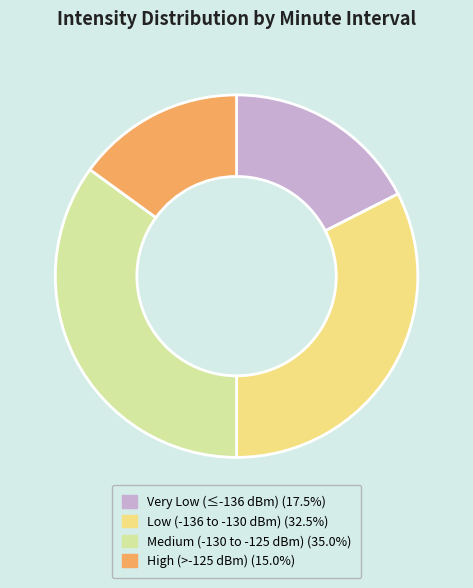

Does any single category account for the majority?

No